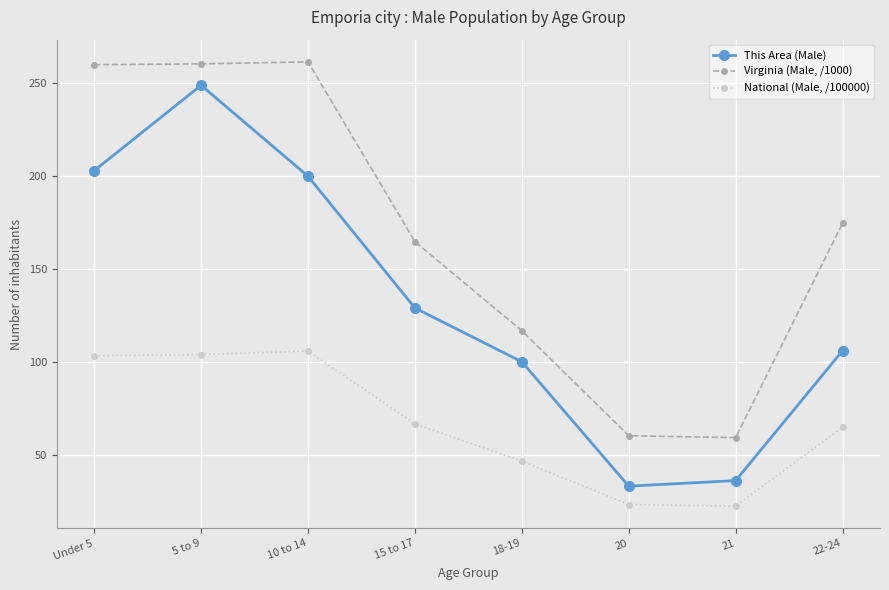

True or false: Virginia (Male, /1000) and National (Male, /100000) intersect in this chart.

False